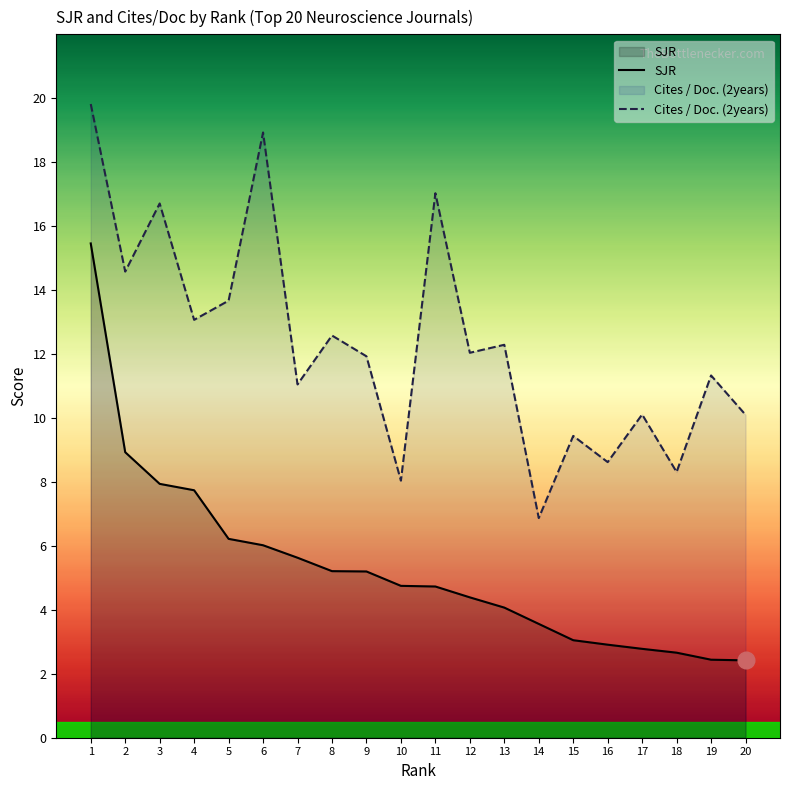

Read the SJR value at 1.

15.5